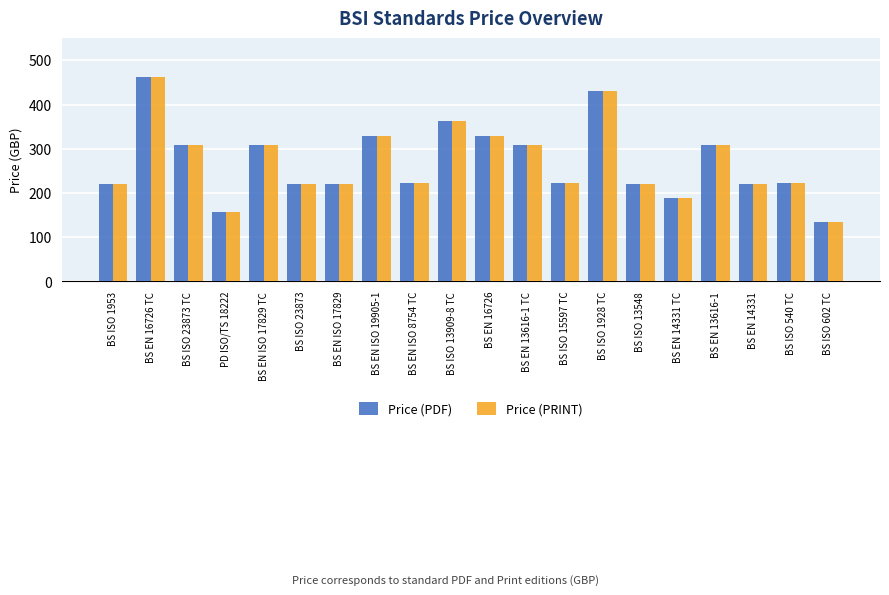

At which label does Price (PRINT) reach its minimum?

BS ISO 602 TC